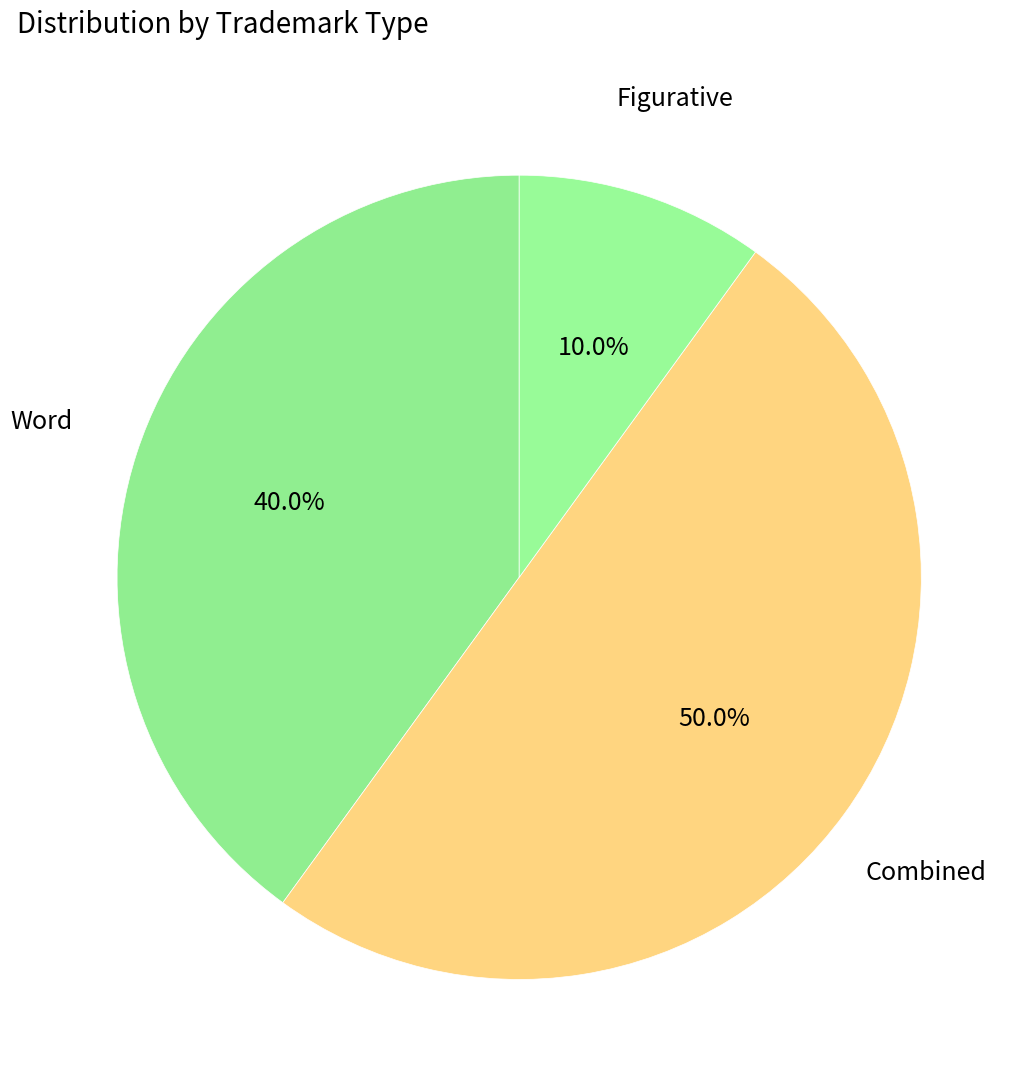

To the nearest percent, what is the difference between the largest and smallest slice percentages?

40%